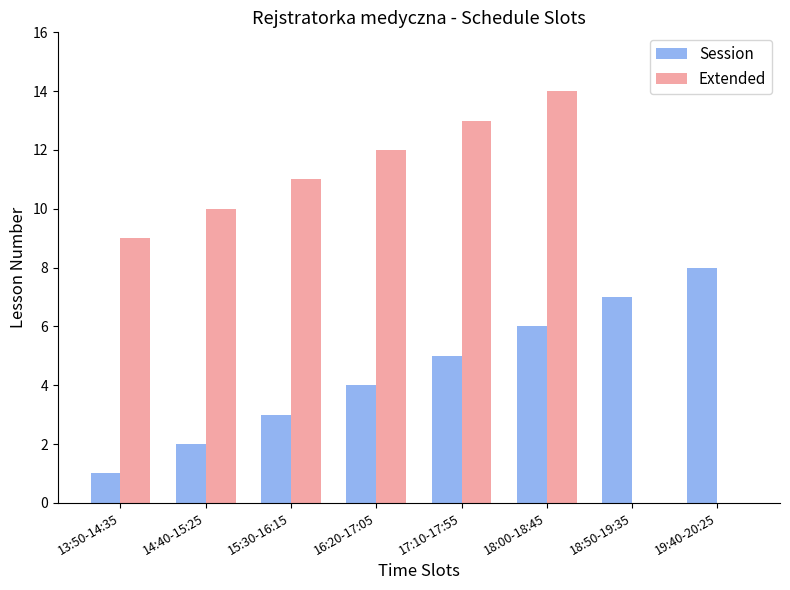

How many categories are shown in the chart?

8